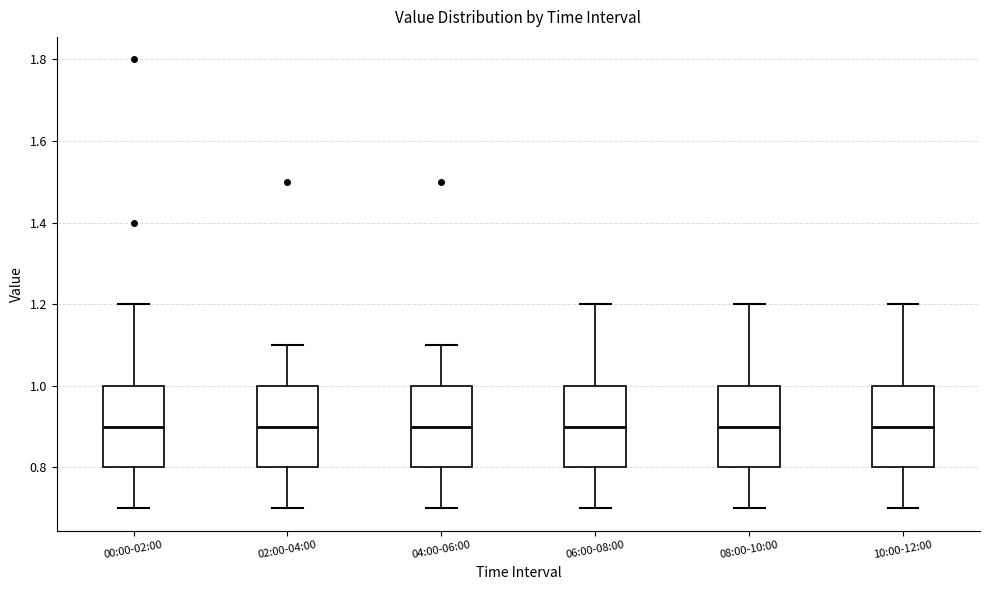

Reading left to right, read every box against the y-axis: the position of its median line, the range the box covers, and the ends of its whiskers. The values are not printed on the chart, so give them approximately, as read against the axis.

00:00-02:00: median 0.9, box 0.8 to 1.0, whiskers 0.7 to 1.2
02:00-04:00: median 0.9, box 0.8 to 1.0, whiskers 0.7 to 1.1
04:00-06:00: median 0.9, box 0.8 to 1.0, whiskers 0.7 to 1.1
06:00-08:00: median 0.9, box 0.8 to 1.0, whiskers 0.7 to 1.2
08:00-10:00: median 0.9, box 0.8 to 1.0, whiskers 0.7 to 1.2
10:00-12:00: median 0.9, box 0.8 to 1.0, whiskers 0.7 to 1.2